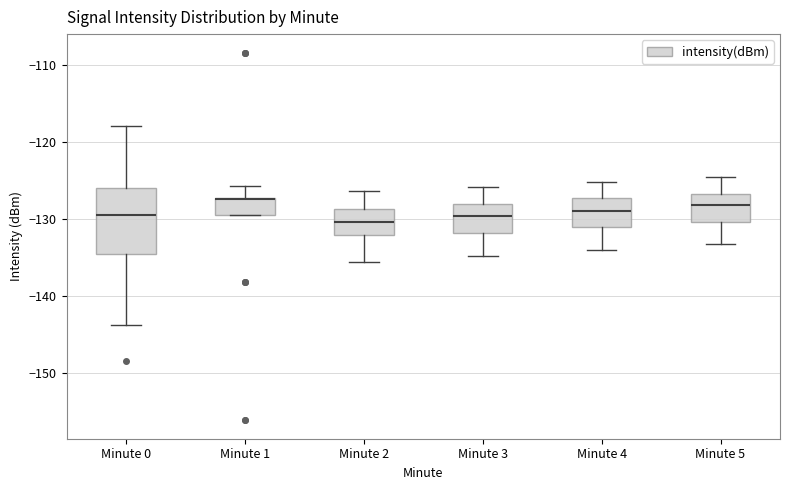

Comparing the boxes themselves (not the whiskers), which one is the tallest?

Minute 0